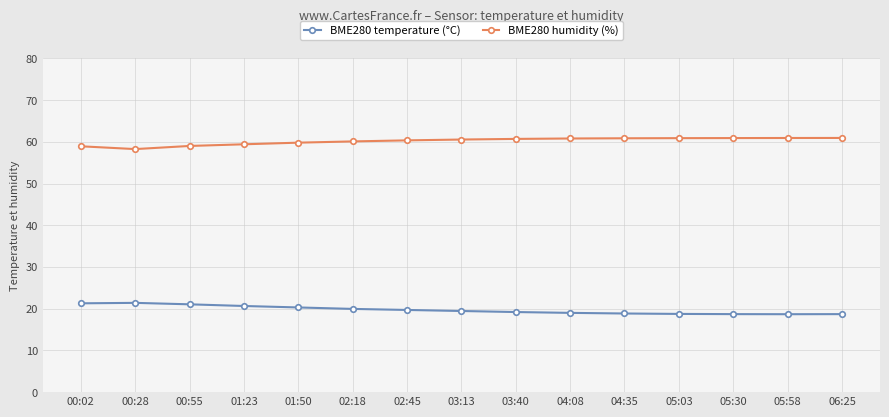

What is the smallest value displayed?

18.7